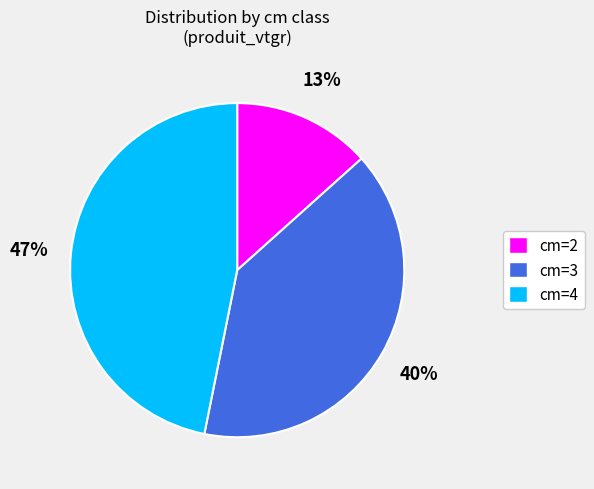

What is the largest slice in the pie chart?

cm=4